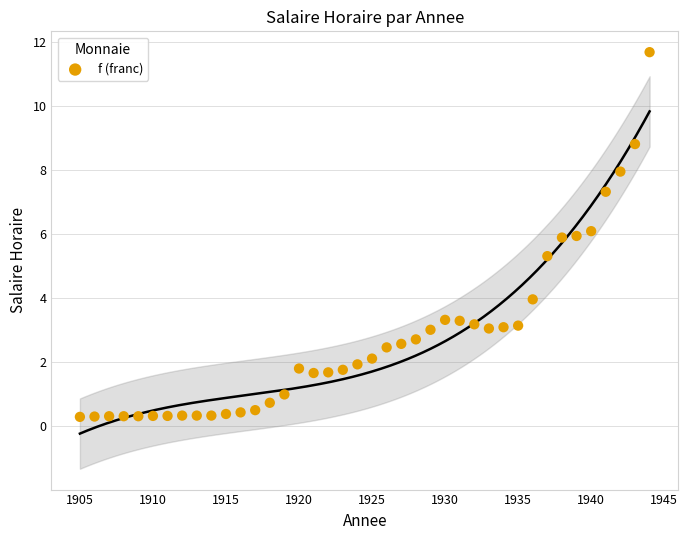

What Y value in the scatter plot is closest to 5?

5.3